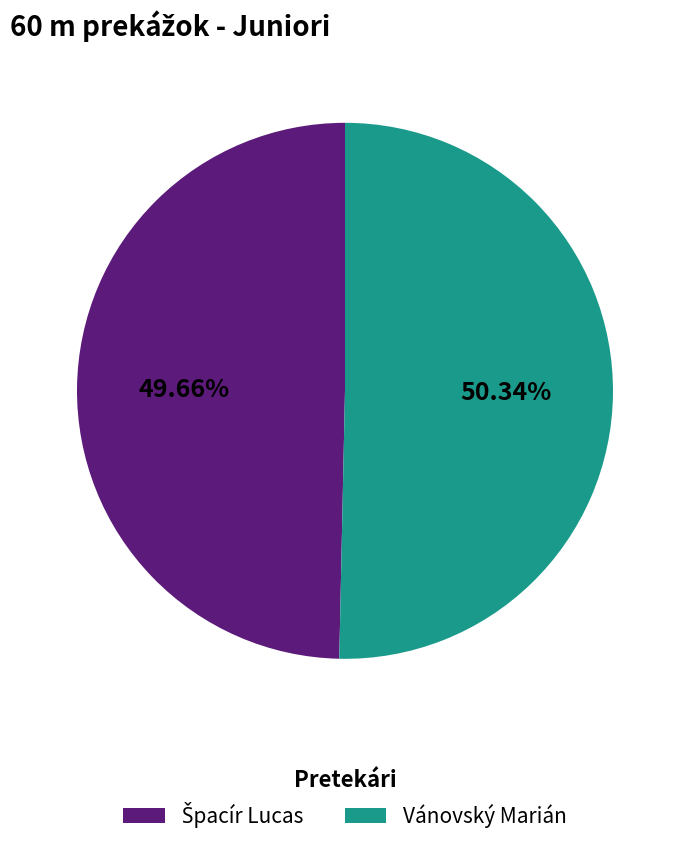

Which slice is the largest?

Vánovský Marián